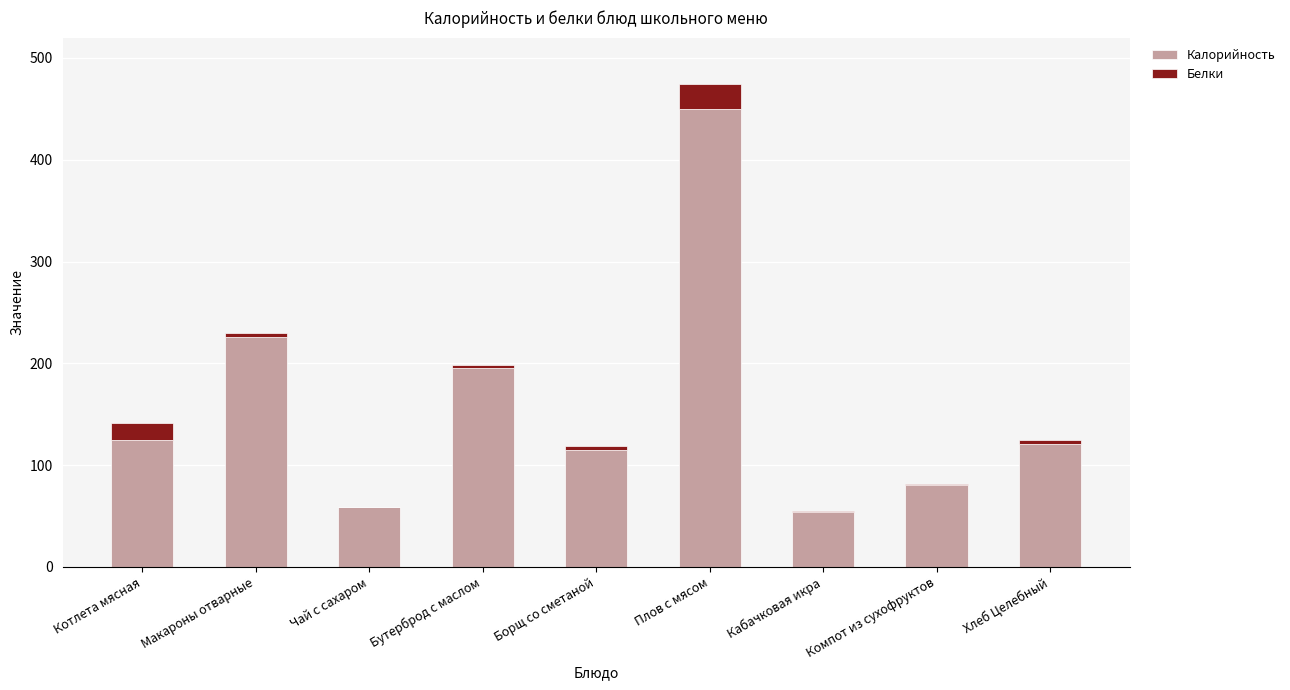

The value of Калорийность at Макароны отварные is 225.6. True or false?

True